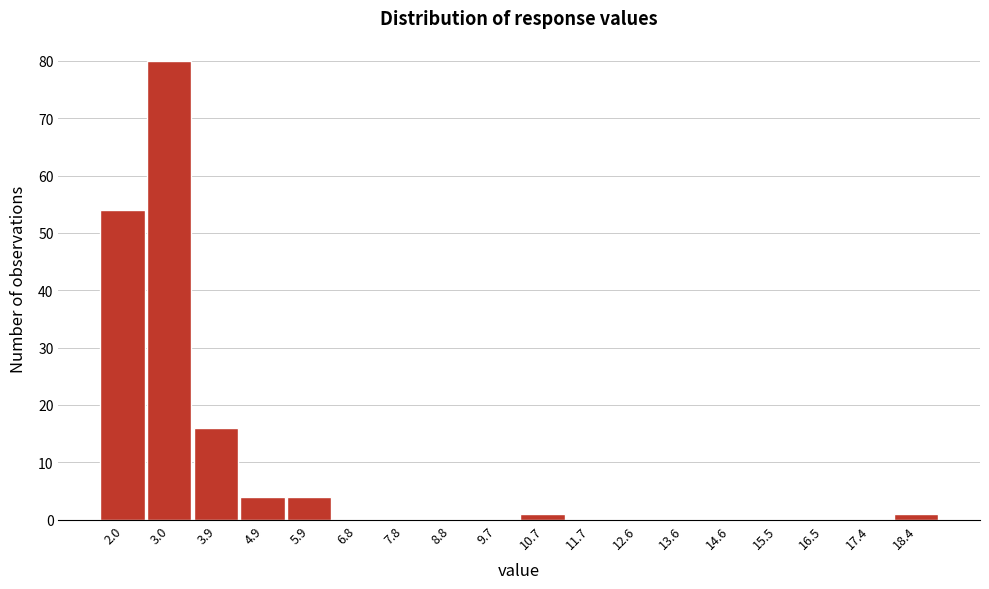

Reading left to right, what are all the values shown in this chart?

2.0=54	3.0=80	3.9=16	4.9=4	5.9=4	6.8=0	7.8=0	8.8=0	9.7=0	10.7=1	11.7=0	12.6=0	13.6=0	14.6=0	15.5=0	16.5=0	17.4=0	18.4=1